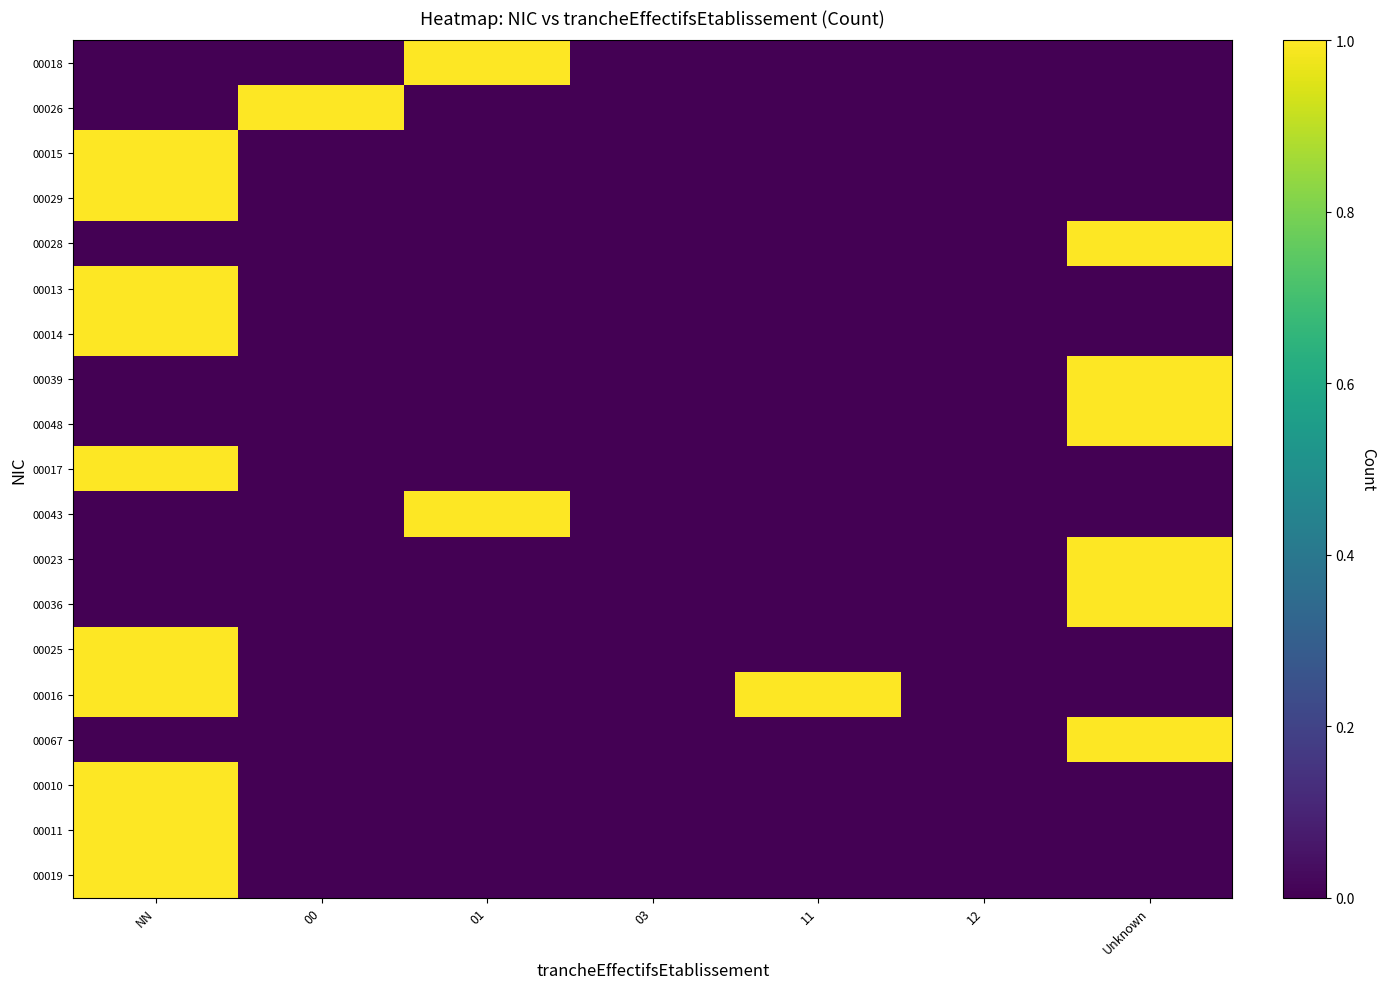

At how many categories does at least one series exceed 0?

5